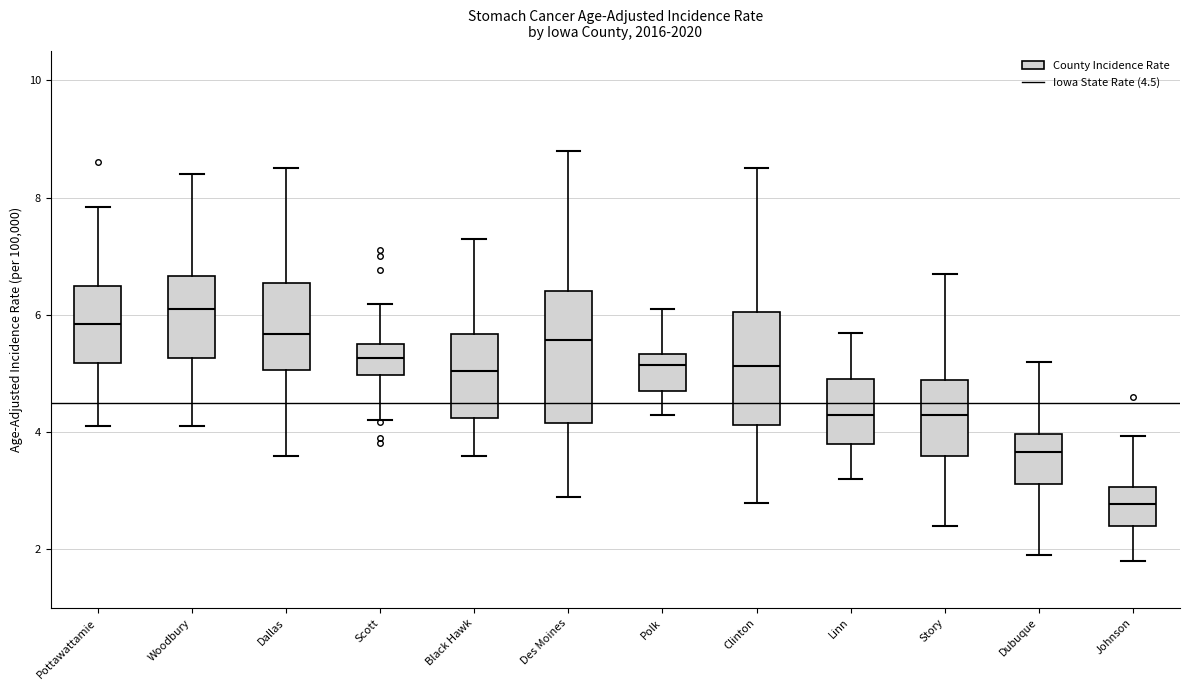

Reading left to right, transcribe this box plot: for each box, give where its median line is, the range the box spans, and where its two whiskers end, as read against the y-axis. The values are not printed on the chart, so give them approximately, as read against the axis.

Pottawattamie: median 5.8, box 5.2 to 6.4, whiskers 4.2 to 7.8
Woodbury: median 6.0, box 5.2 to 6.6, whiskers 4.2 to 8.4
Dallas: median 5.6, box 5.0 to 6.6, whiskers 3.6 to 8.6
Scott: median 5.2, box 5.0 to 5.6, whiskers 4.2 to 6.2
Black Hawk: median 5.0, box 4.2 to 5.6, whiskers 3.6 to 7.4
Des Moines: median 5.6, box 4.2 to 6.4, whiskers 3.0 to 8.8
Polk: median 5.2, box 4.8 to 5.4, whiskers 4.4 to 6.2
Clinton: median 5.2, box 4.2 to 6.0, whiskers 2.8 to 8.6
Linn: median 4.2, box 3.8 to 5.0, whiskers 3.2 to 5.8
Story: median 4.2, box 3.6 to 4.8, whiskers 2.4 to 6.8
Dubuque: median 3.6, box 3.2 to 4.0, whiskers 2.0 to 5.2
Johnson: median 2.8, box 2.4 to 3.0, whiskers 1.8 to 4.0